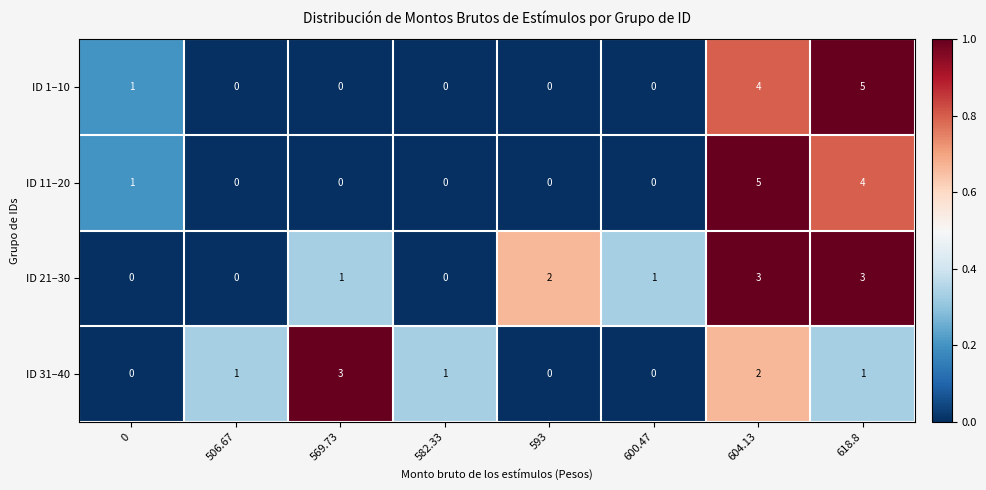

Count the number of data series in this chart.

4